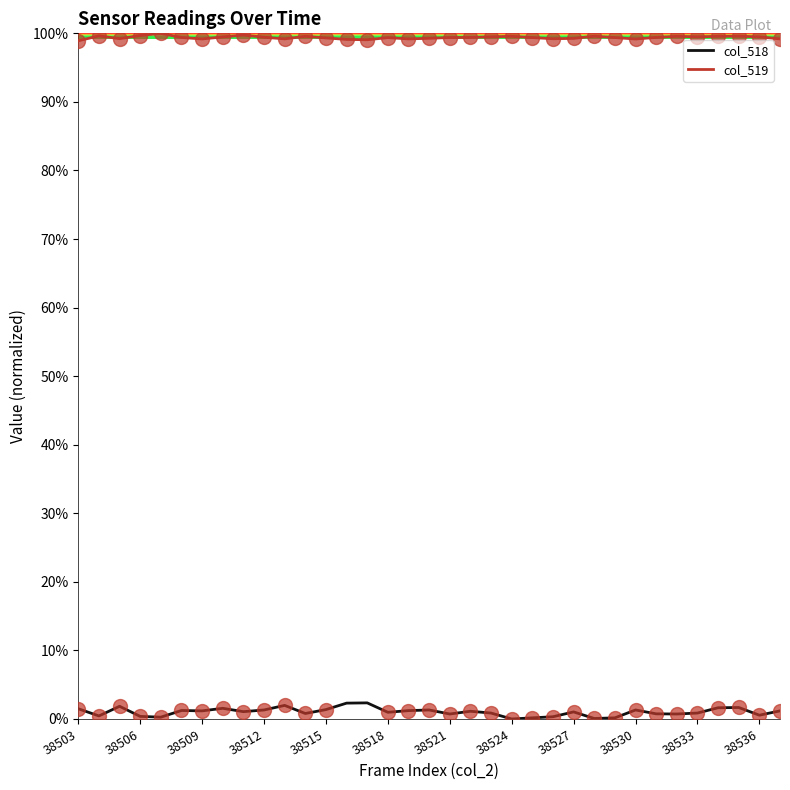

Which series has the largest range (max minus min)?

col_518